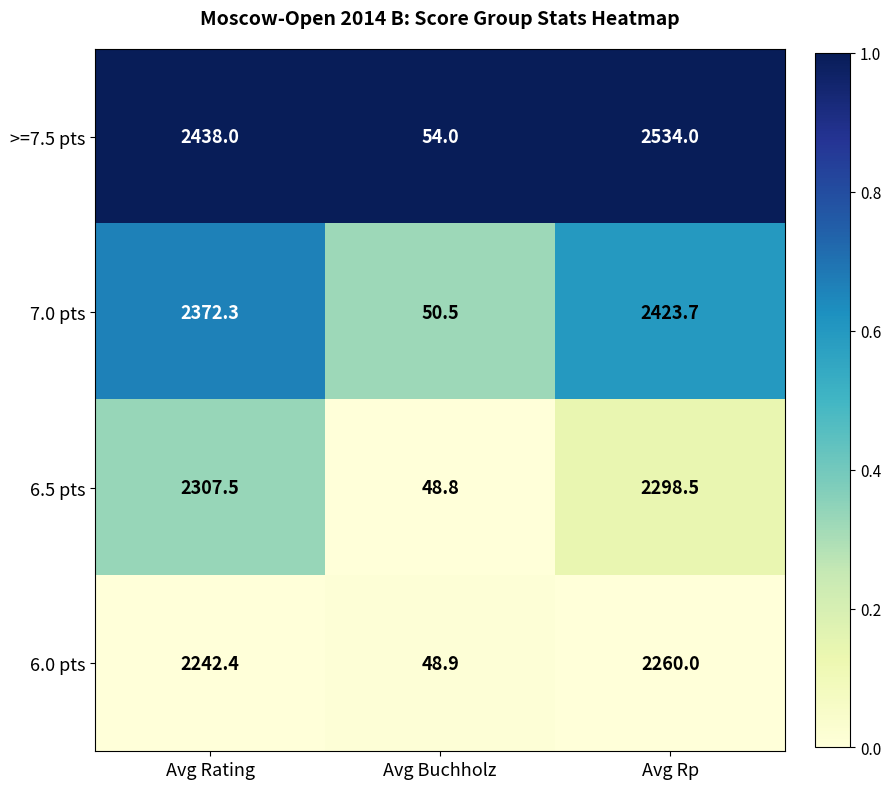

The value of 6.5 pts at Avg Rating is 2307.5. True or false?

True